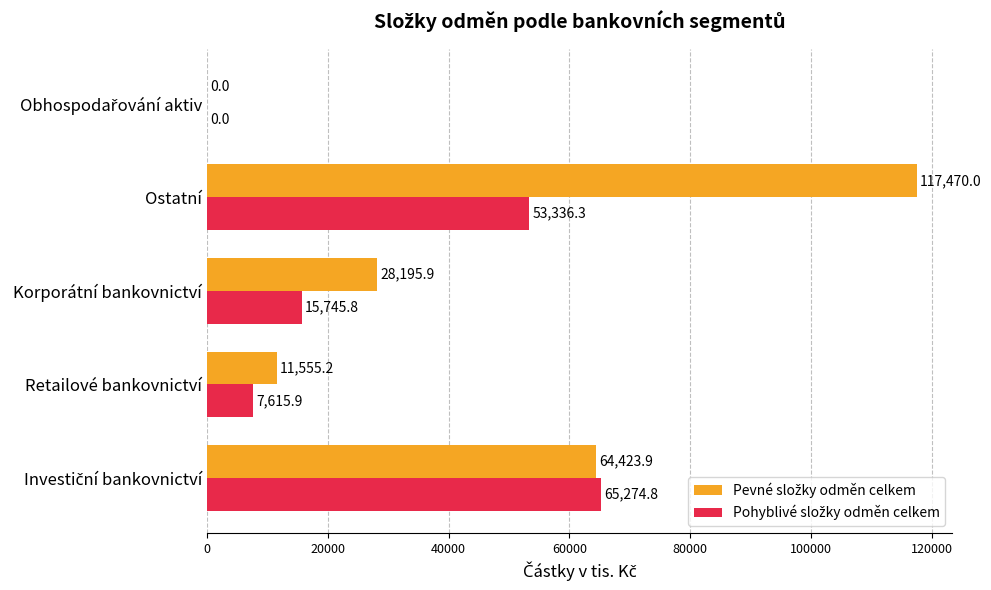

What is the total value across all series at Retailové bankovnictví?

19171.1